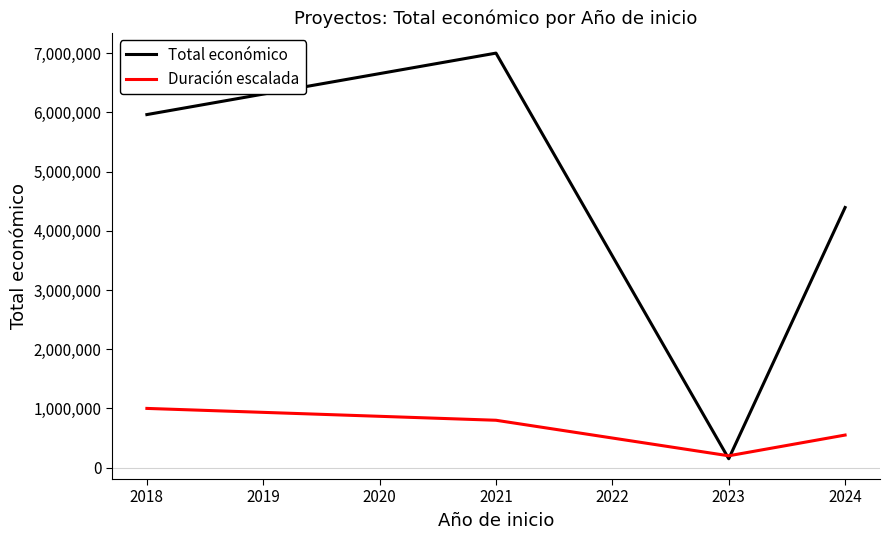

How many lines are shown in the chart?

2